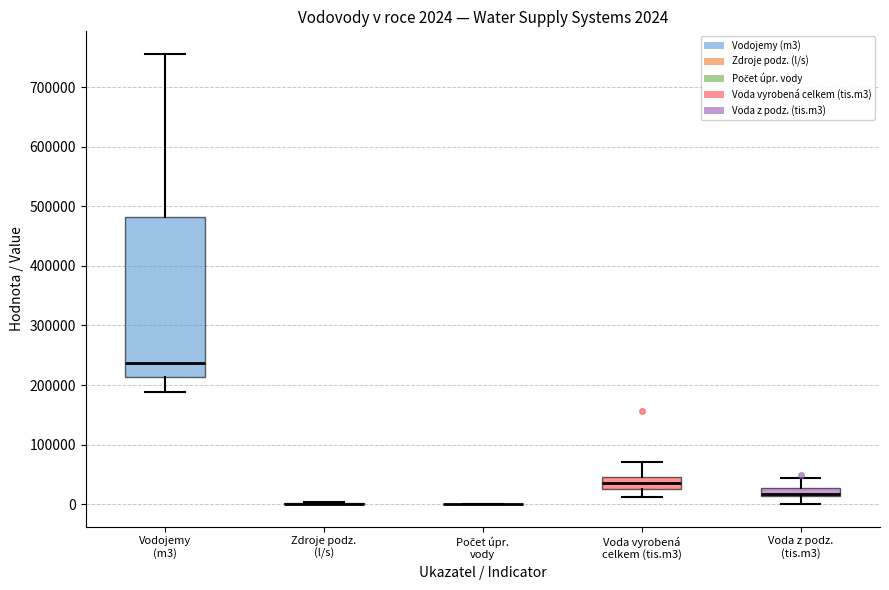

Which box is the tallest, from its lower edge to its upper edge?

Vodojemy (m3)